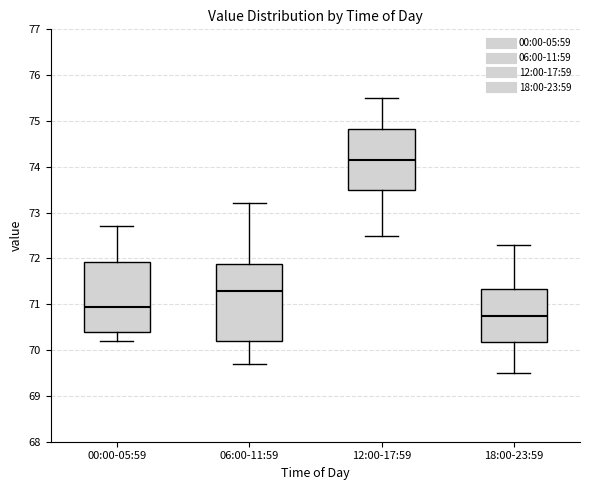

Which box's median line is the lowest?

18:00-23:59